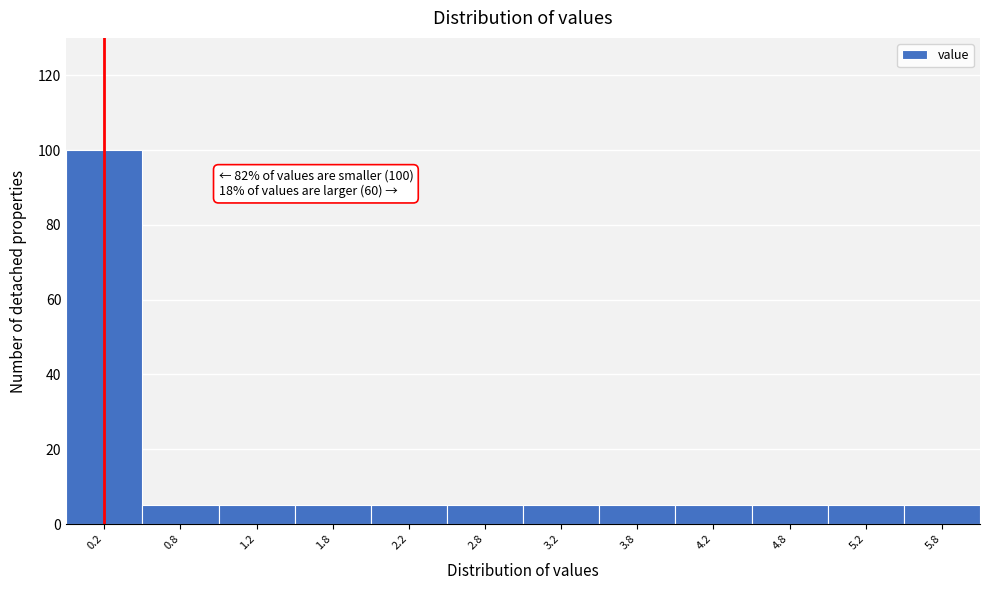

Which range on the x-axis has the tallest bar?

0.0 to 0.5